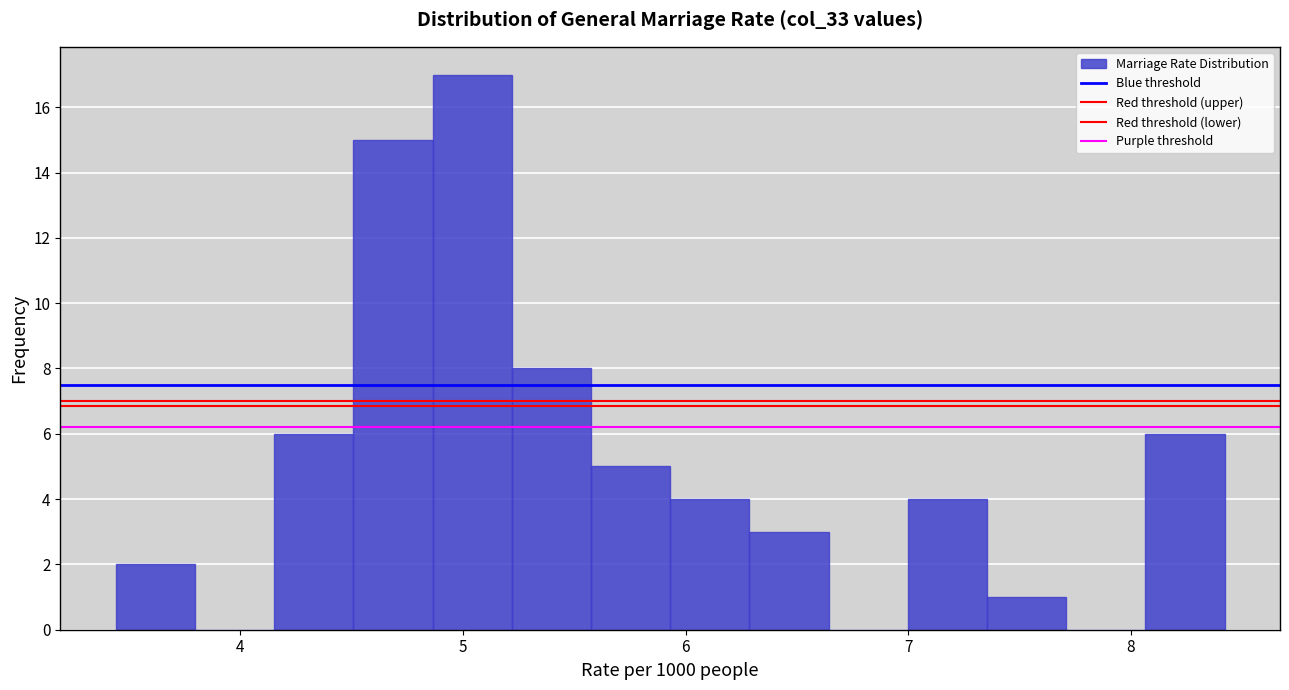

Read against the x-axis, roughly where is the centre of the tallest bar?

5.0